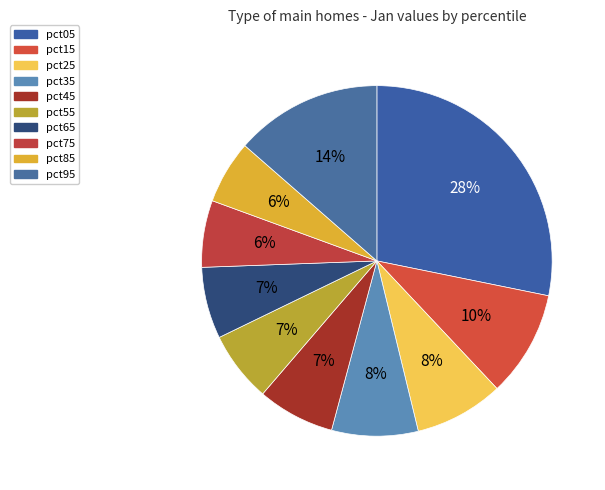

Is pct45 the majority of the pie?

No